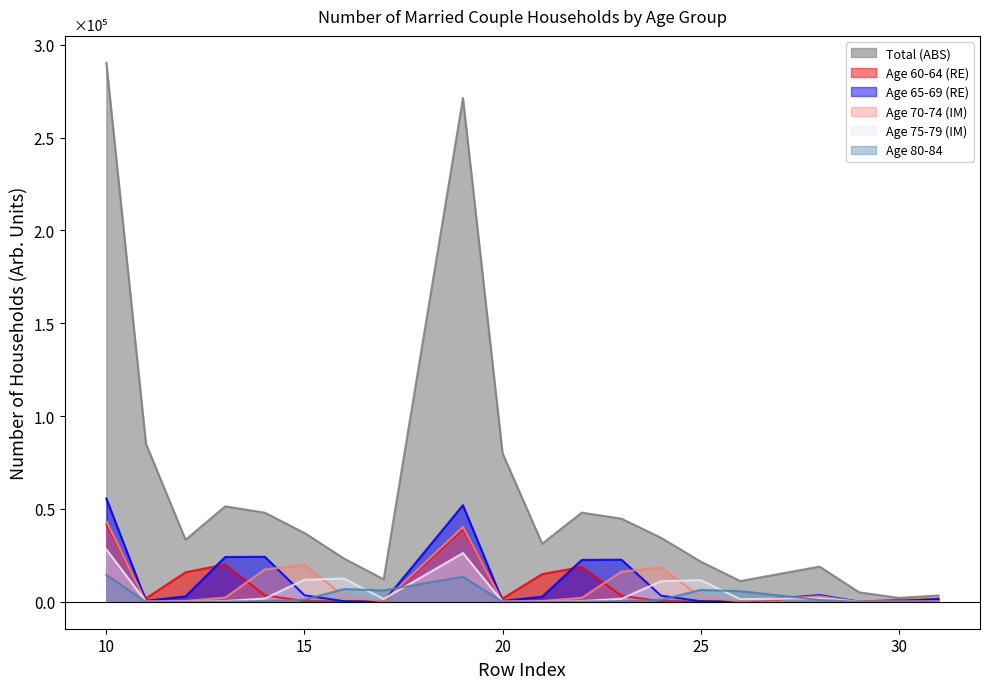

Which series has the largest range (max minus min)?

Total (ABS)